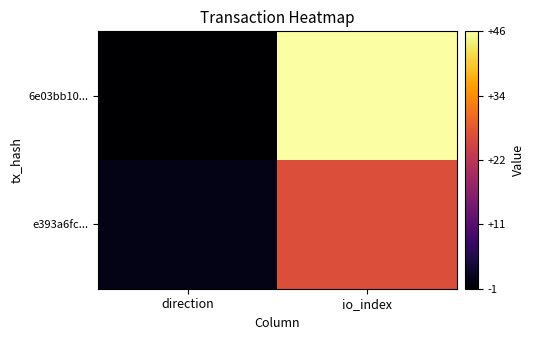

Which category has the highest value across all series?

io_index